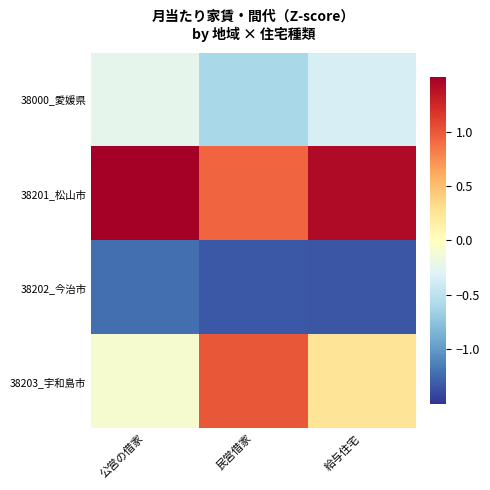

What is the spread (max minus min) of values at 民営借家?

2.3